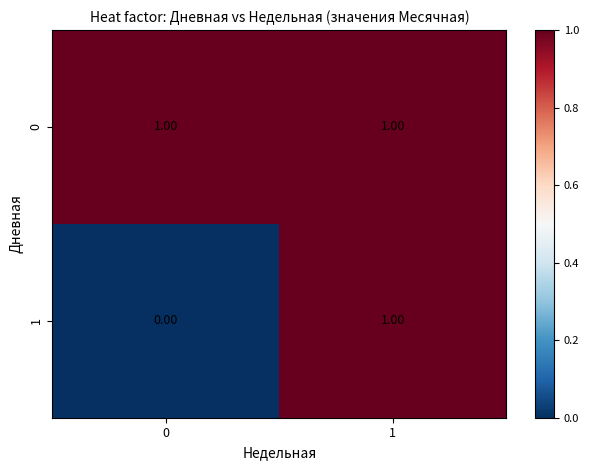

Is the value of 0 at 1 greater than the value of 1 at 0?

Yes